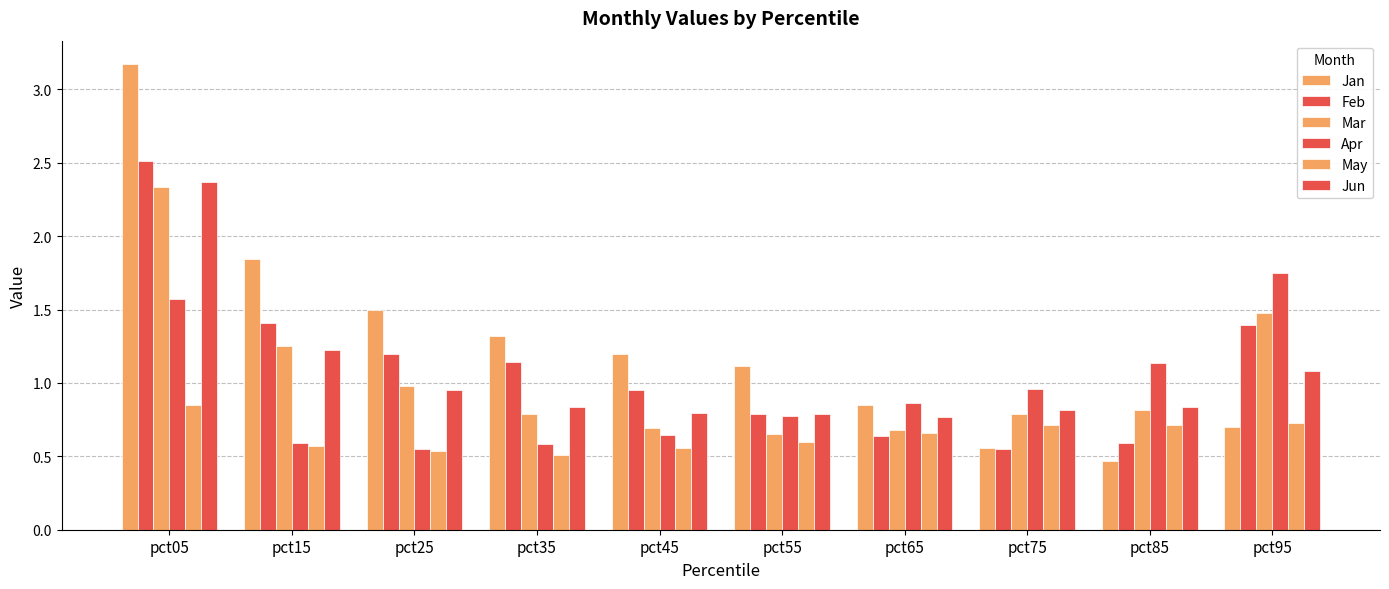

What is the difference between the second highest and minimum values in the May series?

0.2